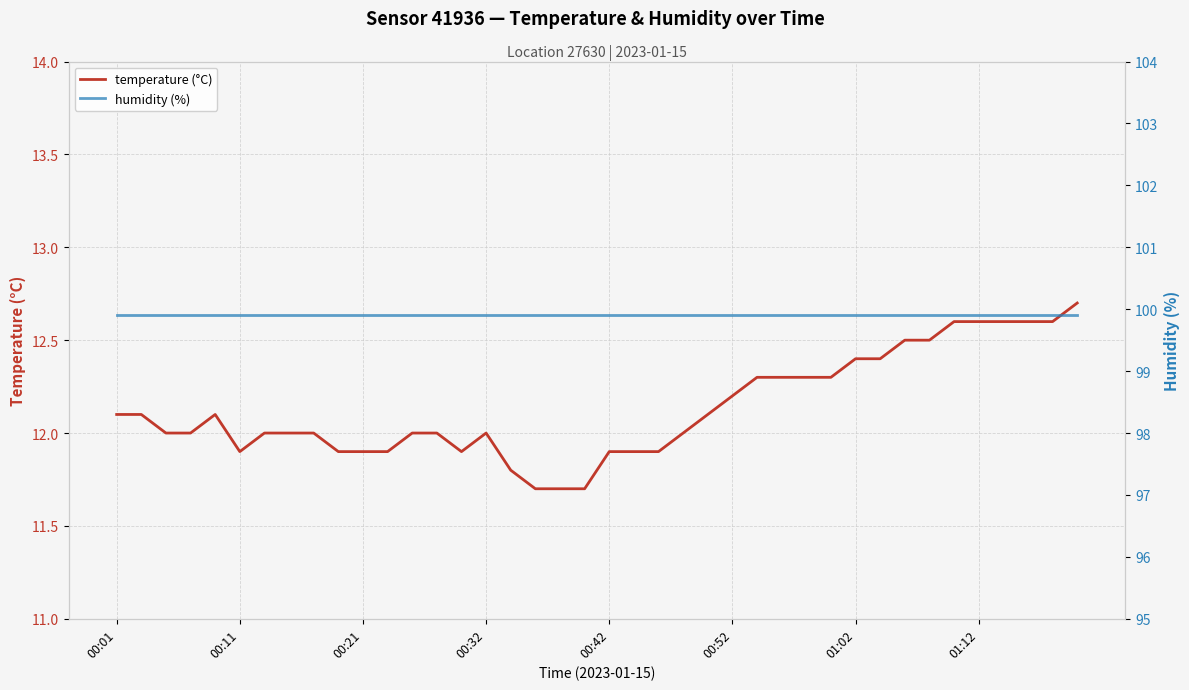

What is the value of the temperature (°C) point at the 16th from the left?

12.0